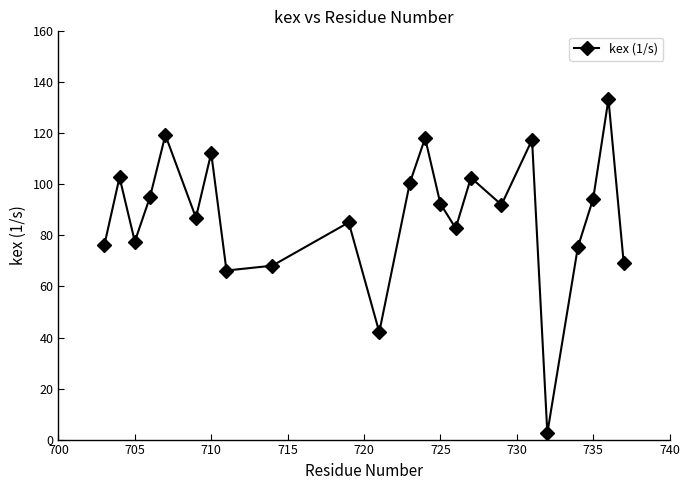

What is the difference between the second highest and second lowest values?

77.2